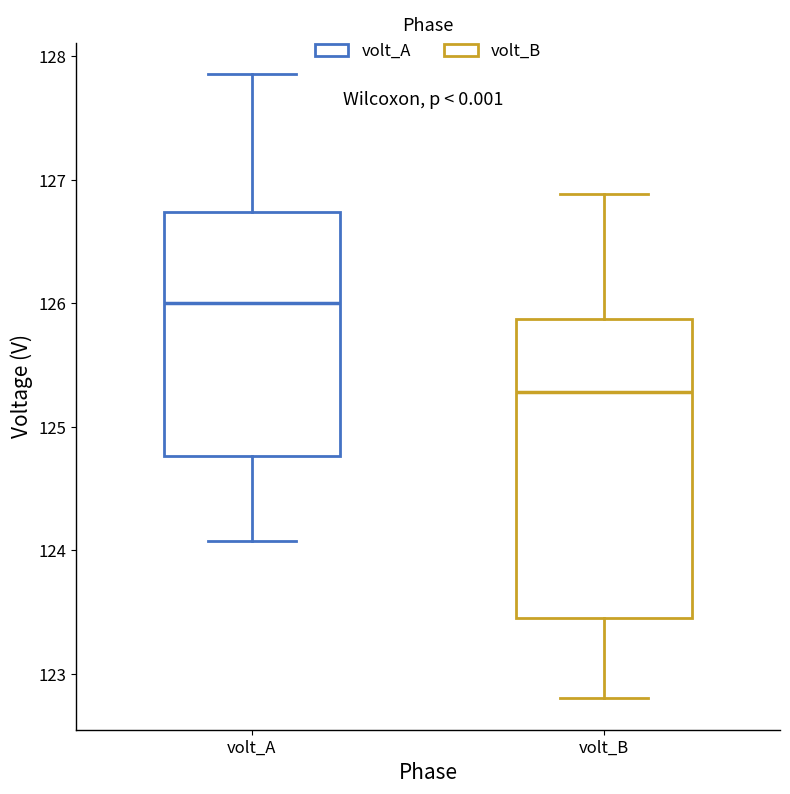

Reading left to right, read every box against the y-axis: the position of its median line, the range the box covers, and the ends of its whiskers. The values are not printed on the chart, so give them approximately, as read against the axis.

volt_A: median 126.0, box 124.8 to 126.7, whiskers 124.1 to 127.9
volt_B: median 125.3, box 123.5 to 125.9, whiskers 122.8 to 126.9